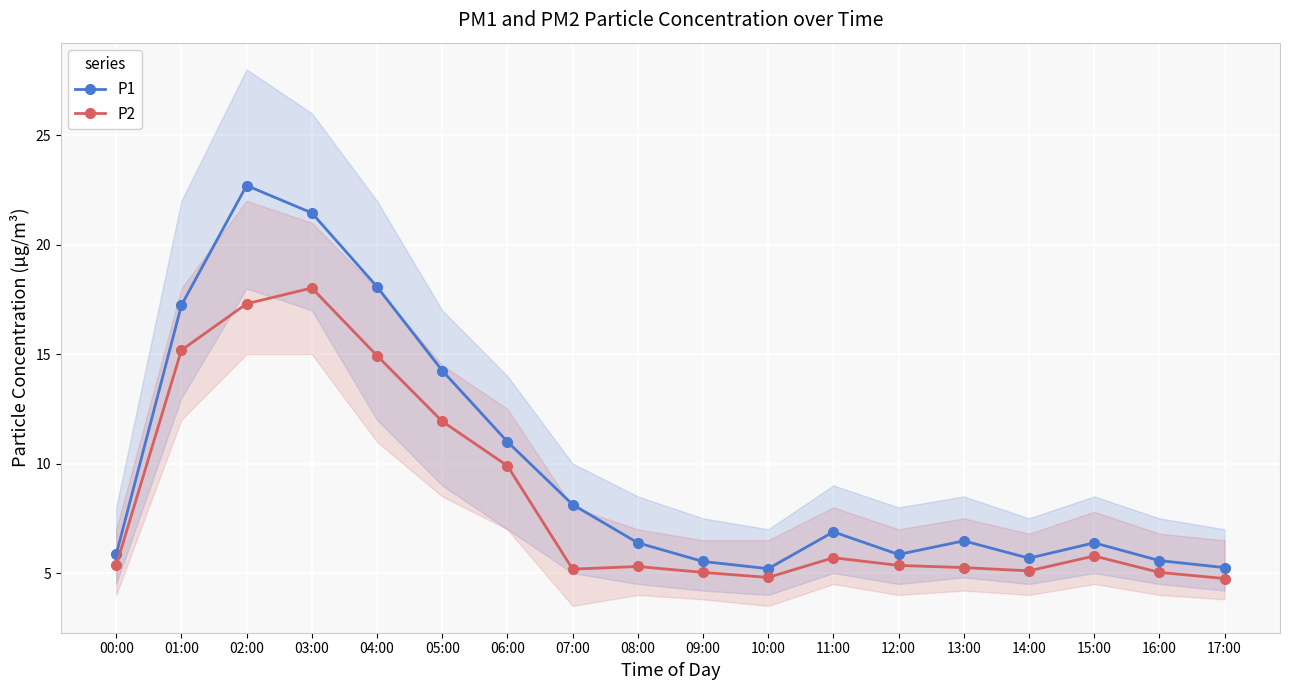

What is the sum of all P1 values?

177.9